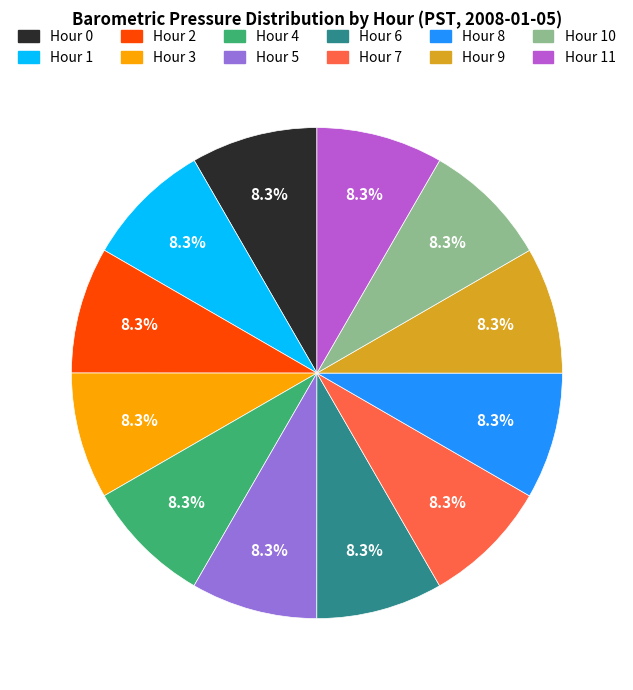

Is there any slice that represents more than half of the pie?

No